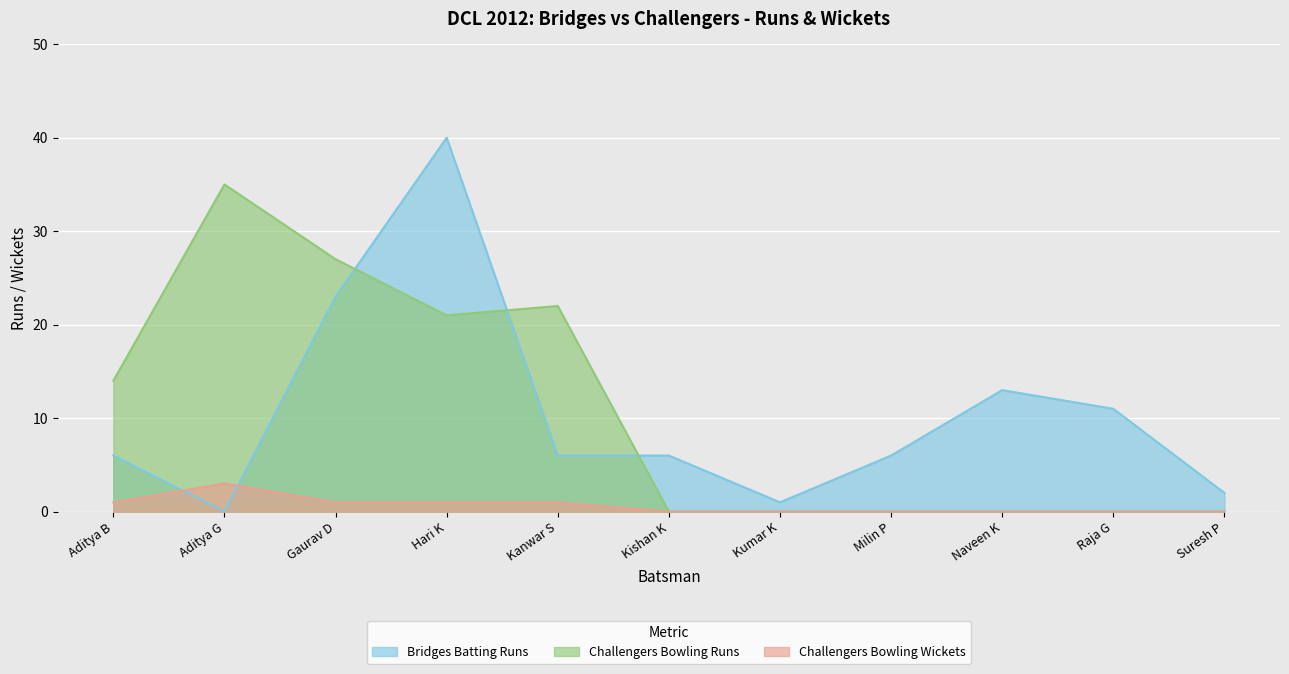

At Hari K, list the series in order from smallest to largest.

Challengers Bowling Wickets, Challengers Bowling Runs, Bridges Batting Runs